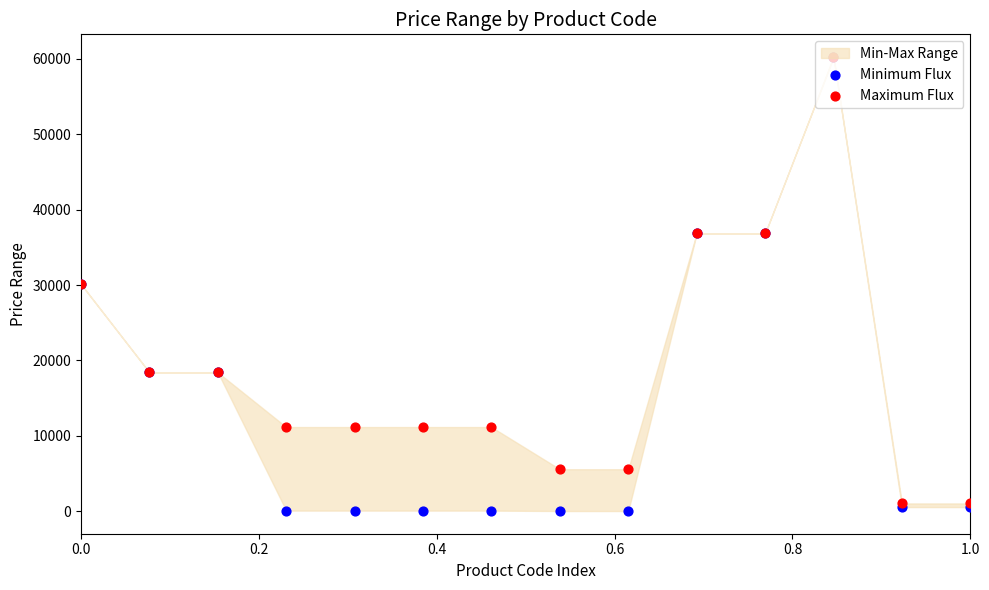

Which series has the largest Y range (max minus min)?

Minimum Flux